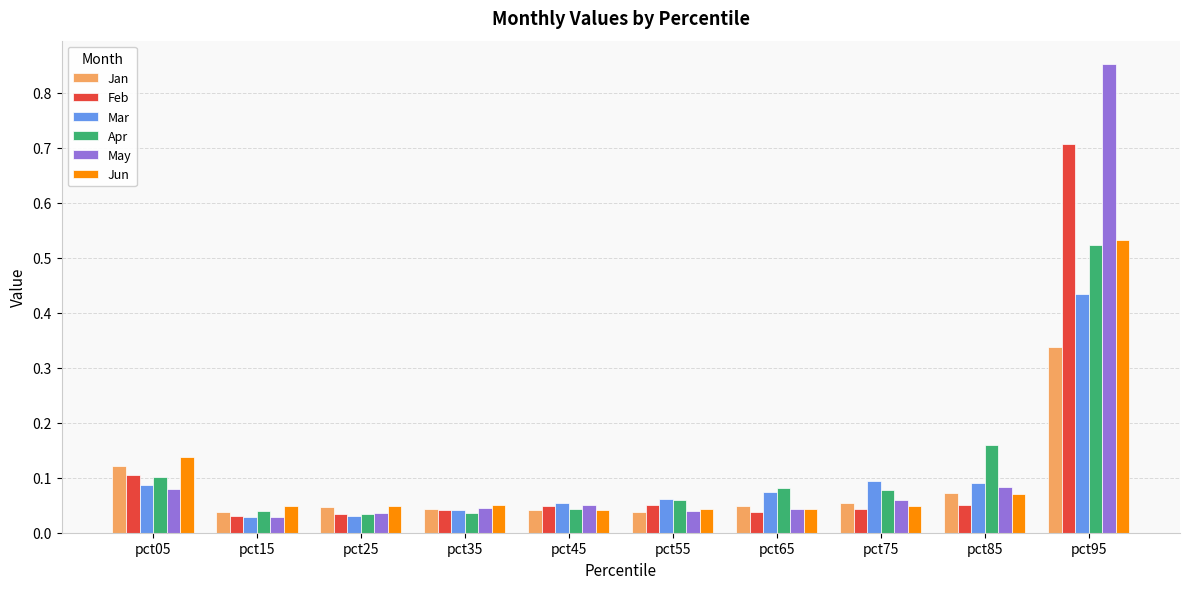

Which series has the largest total across all categories?

May